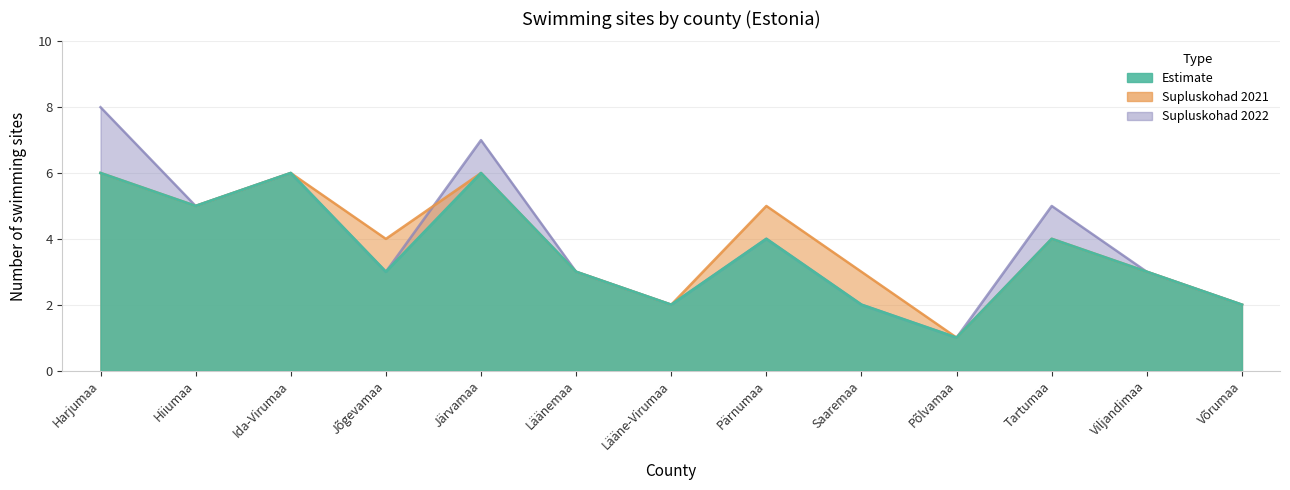

How many interior local peaks does the Supluskohad 2022 series have?

4